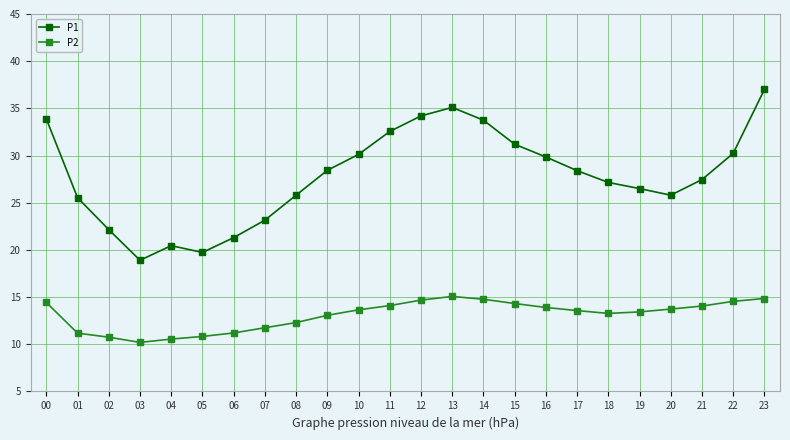

What is the sum of all P2 values?

314.2